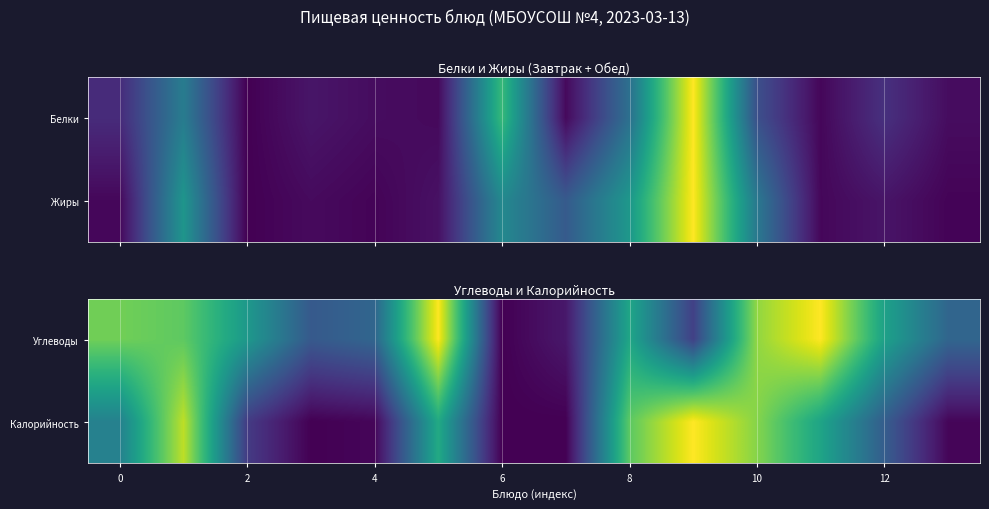

Read the Углеводы value at 4.

0.3